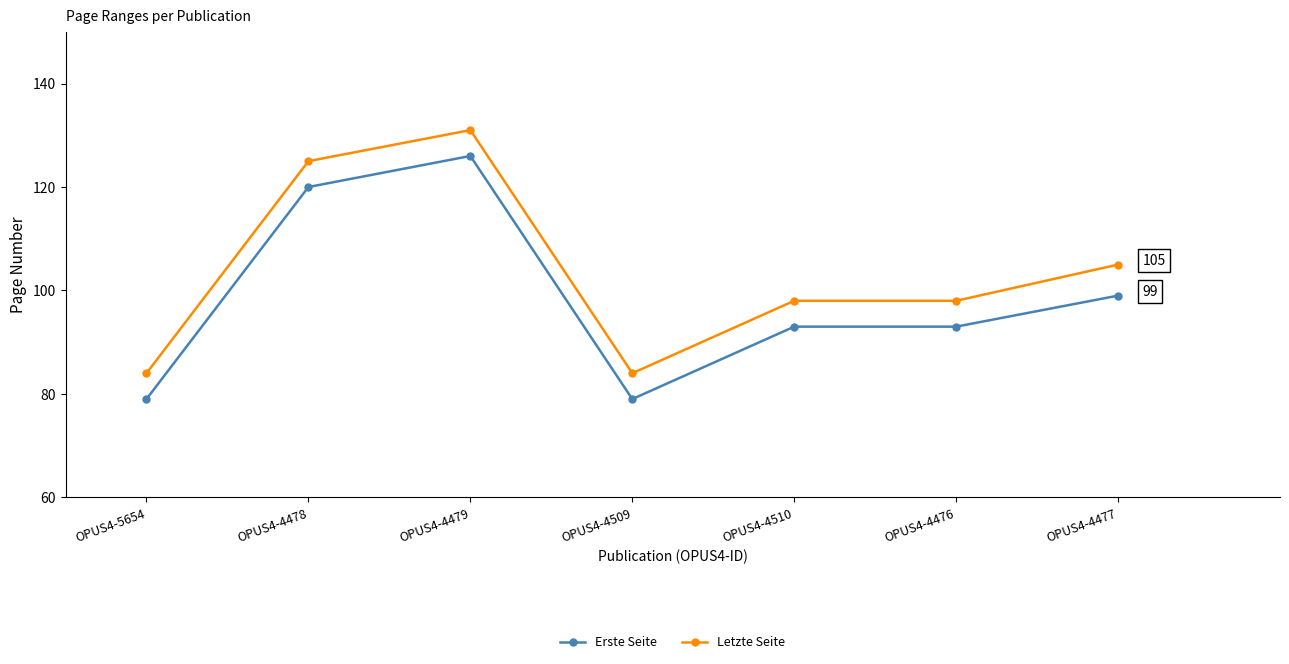

What are all the series names shown in the legend?

Erste Seite, Letzte Seite